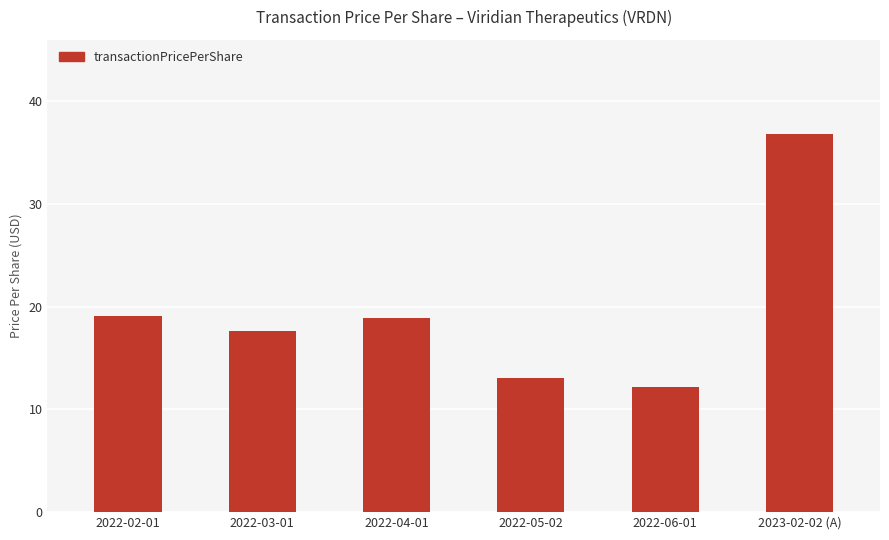

True or false: the data shows 36.8 at 2023-02-02 (A).

True